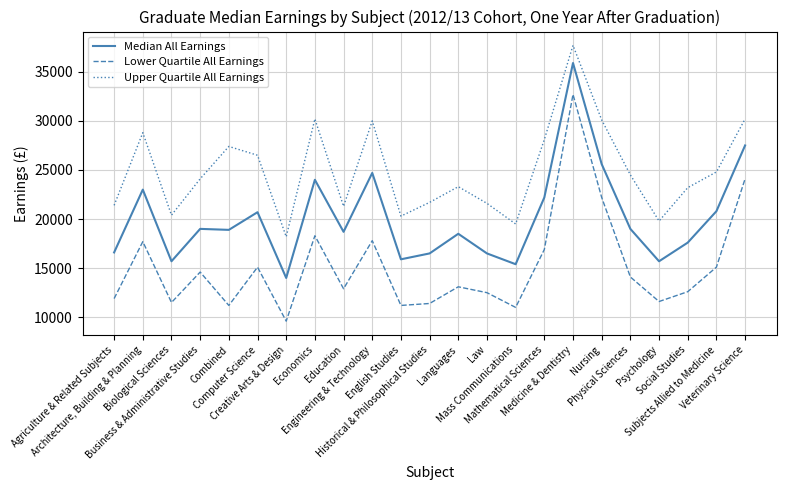

At which label does Median All Earnings first exceed 18900?

Architecture, Building & Planning